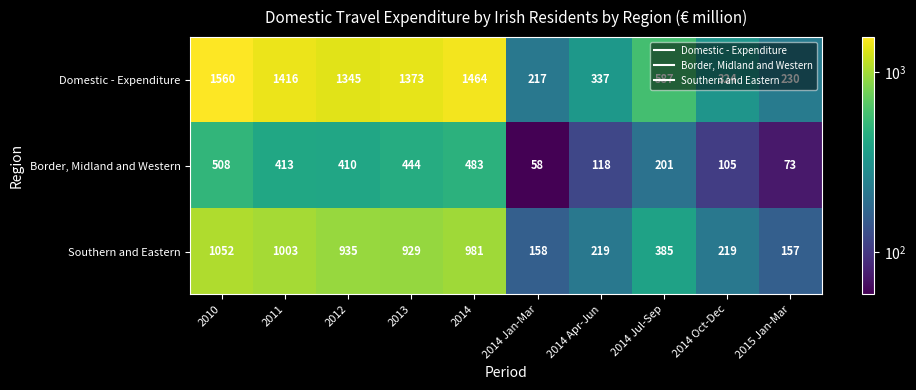

What is the difference between the maximum and minimum values in the Domestic - Expenditure series?

1343